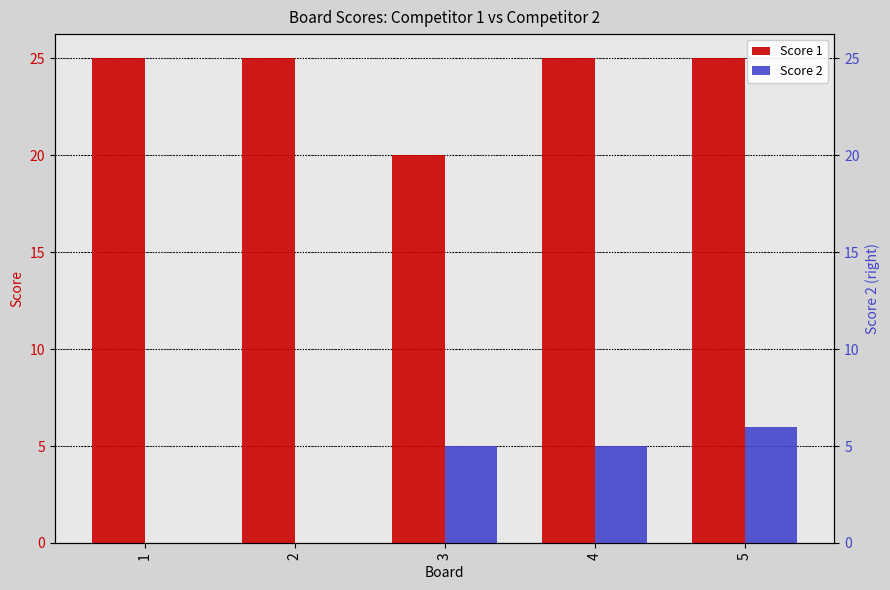

Which series has the largest range (max minus min)?

Score 2